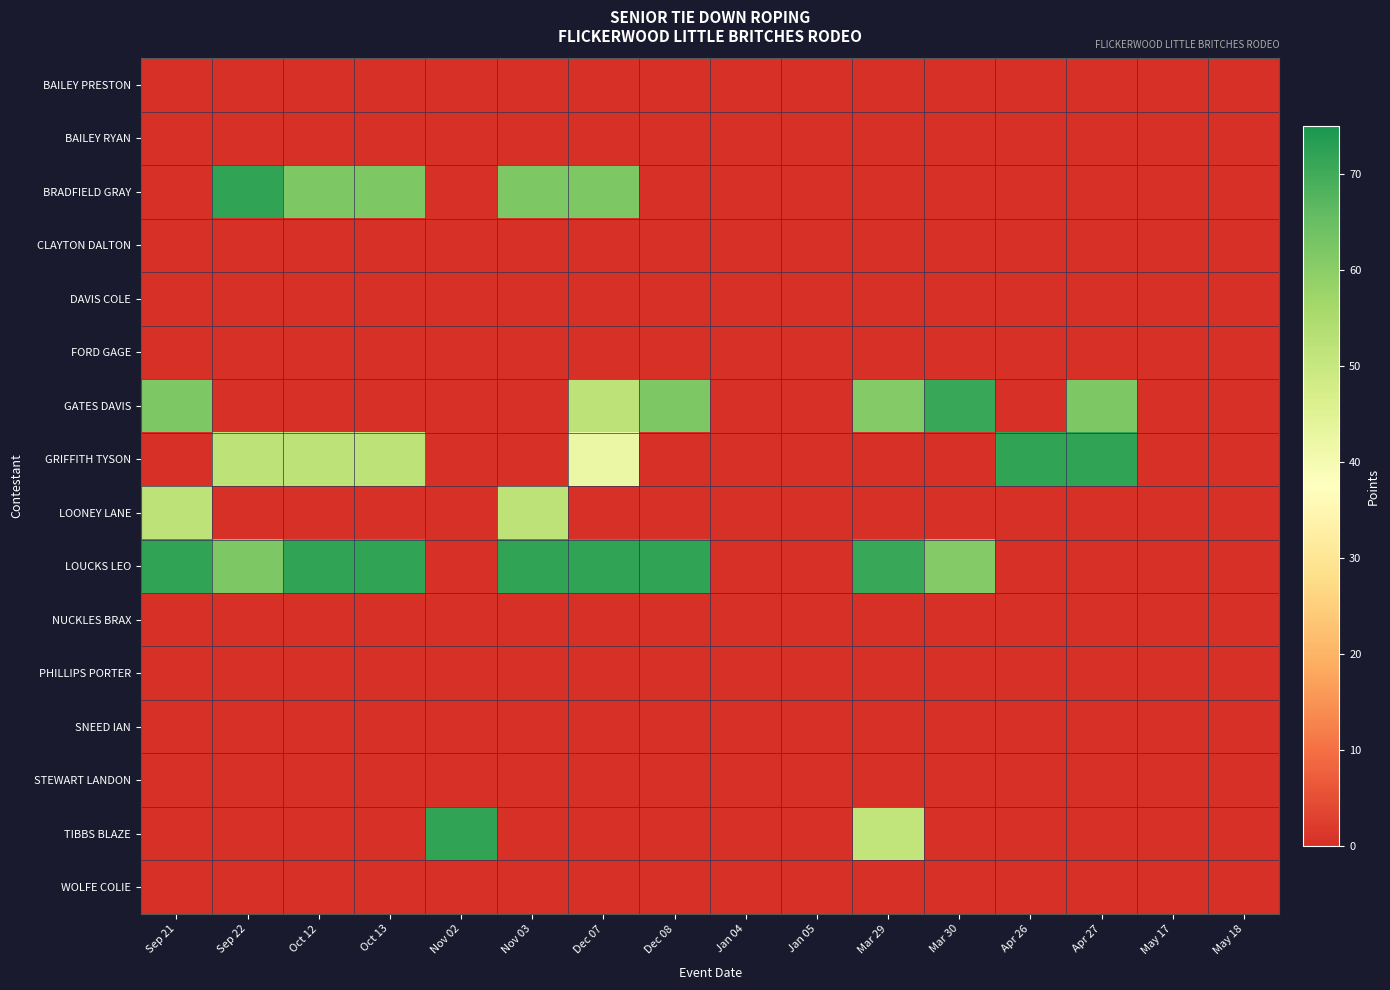

At Sep 22, list the series in order from smallest to largest.

BAILEY PRESTON, BAILEY RYAN, CLAYTON DALTON, DAVIS COLE, FORD GAGE, GATES DAVIS, LOONEY LANE, NUCKLES BRAX, PHILLIPS PORTER, SNEED IAN, STEWART LANDON, TIBBS BLAZE, WOLFE COLIE, GRIFFITH TYSON, LOUCKS LEO, BRADFIELD GRAY